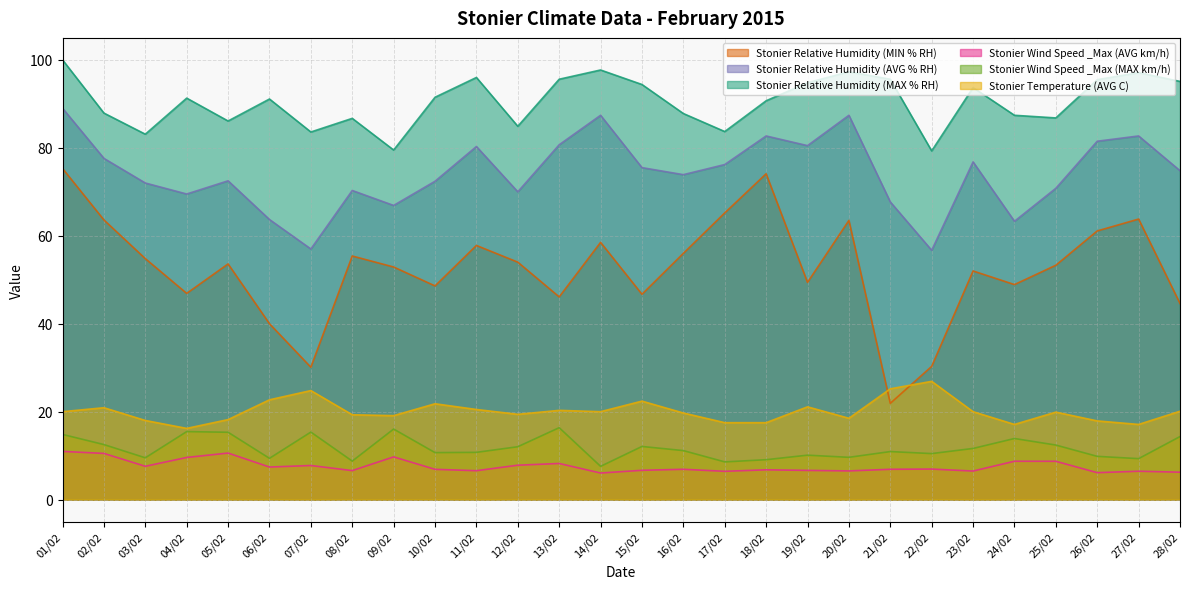

True or false: Stonier Relative Humidity (MAX % RH) and Stonier Wind Speed _Max (AVG km/h) cross at least once.

False